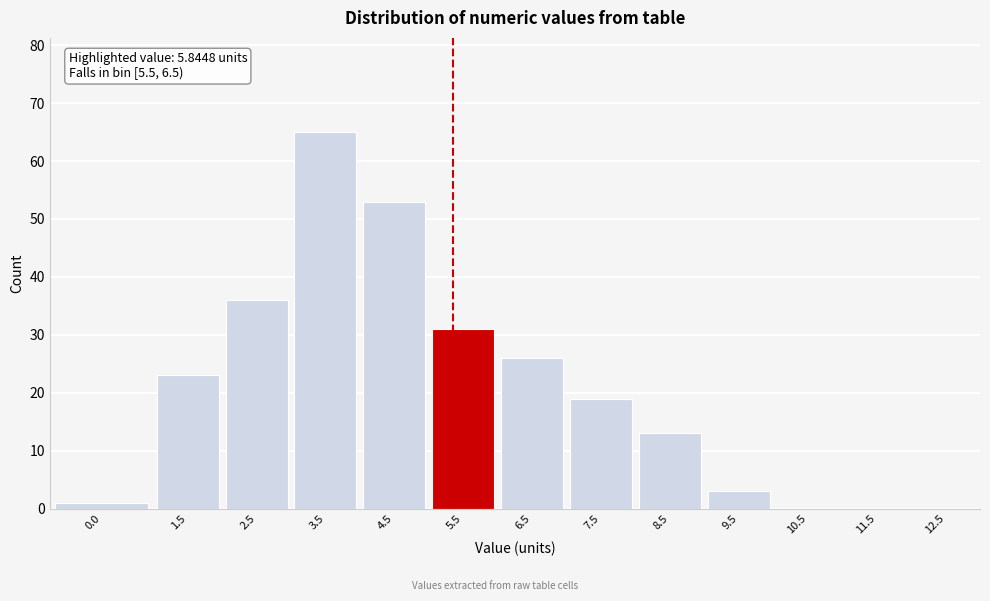

Reading left to right, list all the values displayed in this chart.

0.0=1	1.5=23	2.5=36	3.5=65	4.5=53	5.5=31	6.5=26	7.5=19	8.5=13	9.5=3	10.5=0	11.5=0	12.5=0